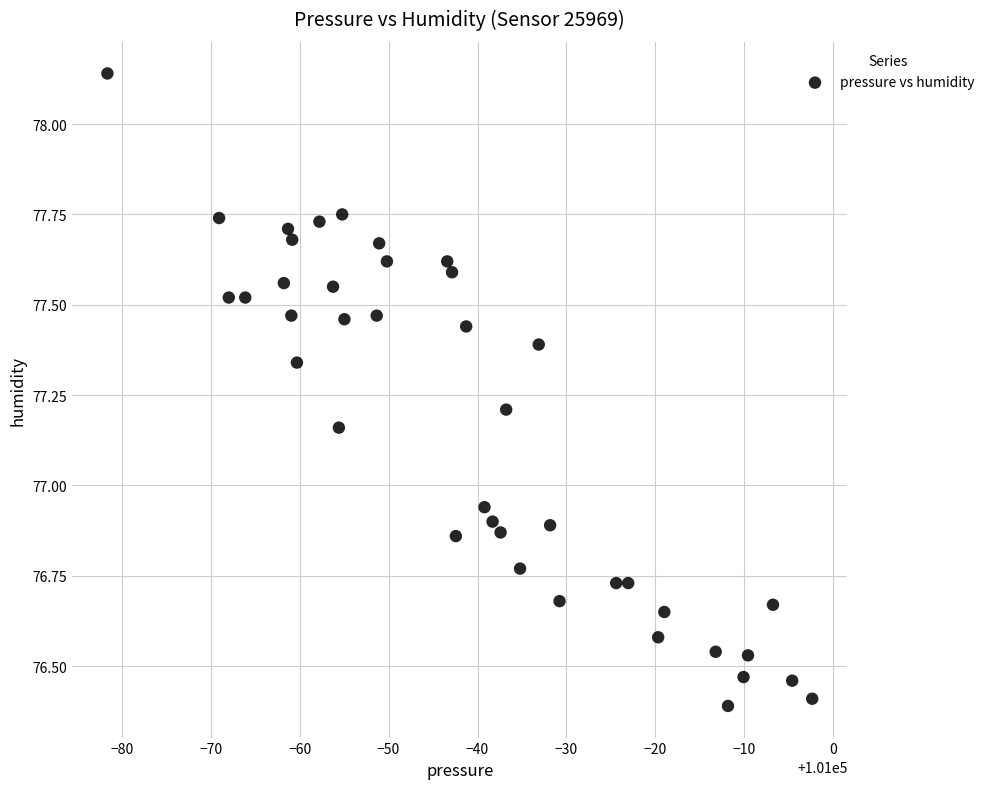

What is the range of X values (max minus min)?

79.2